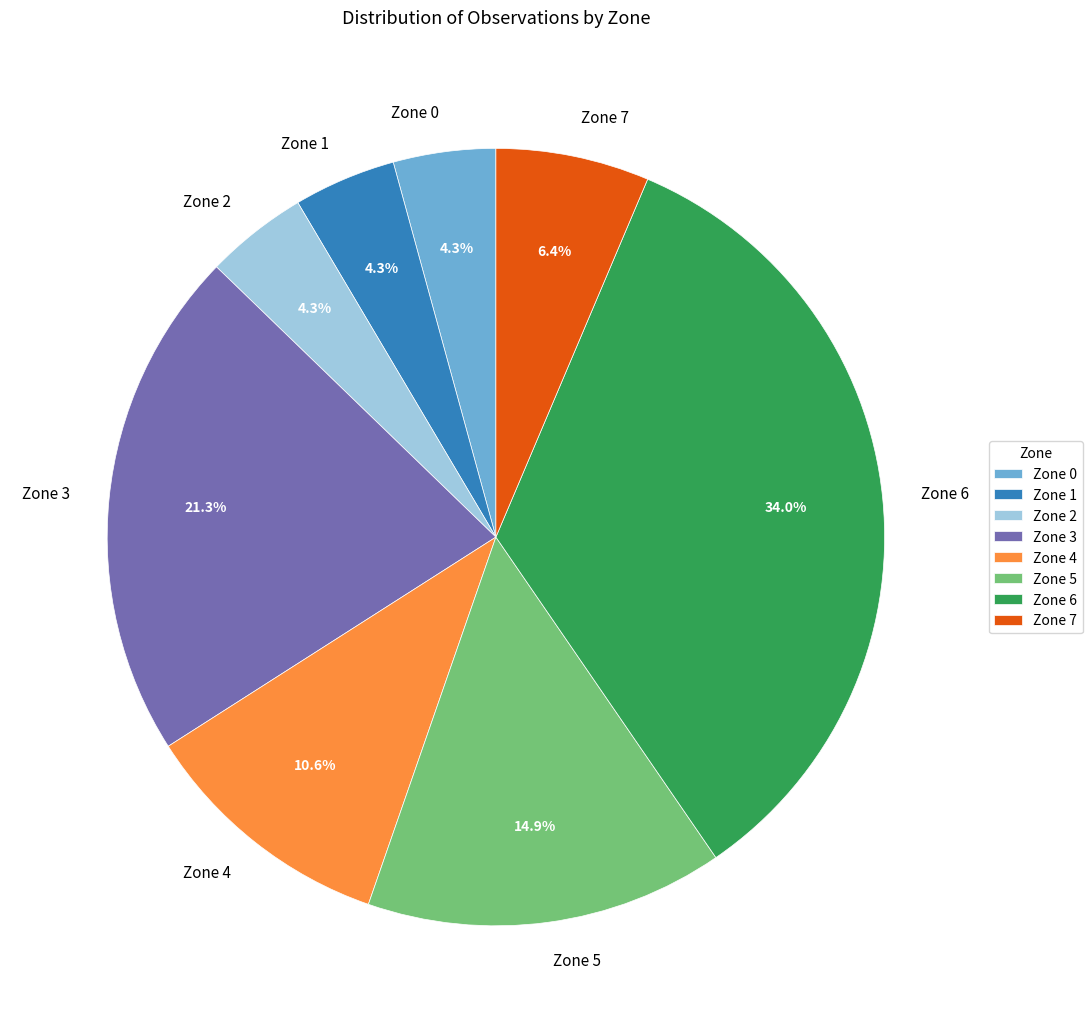

Is there a majority slice in this chart?

No